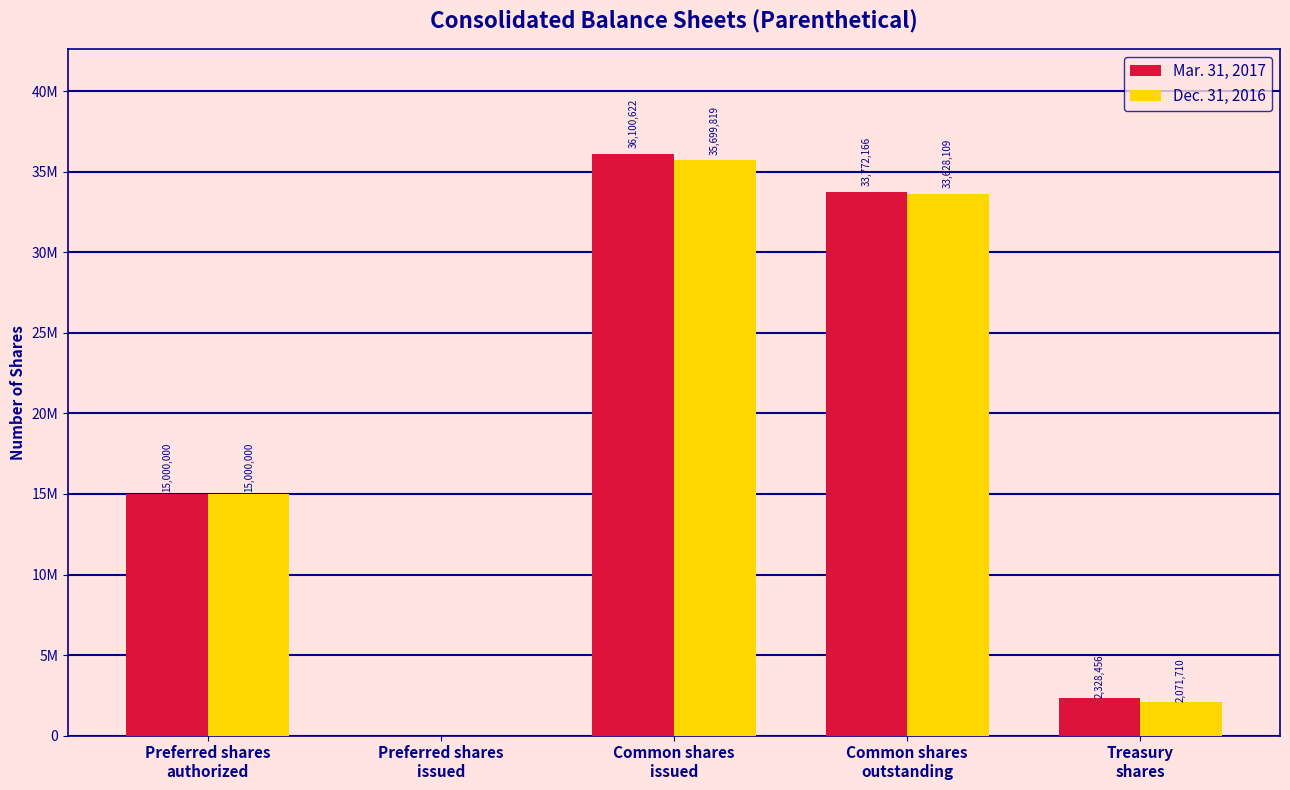

At which label does Mar. 31, 2017 reach its minimum?

Preferred shares
issued